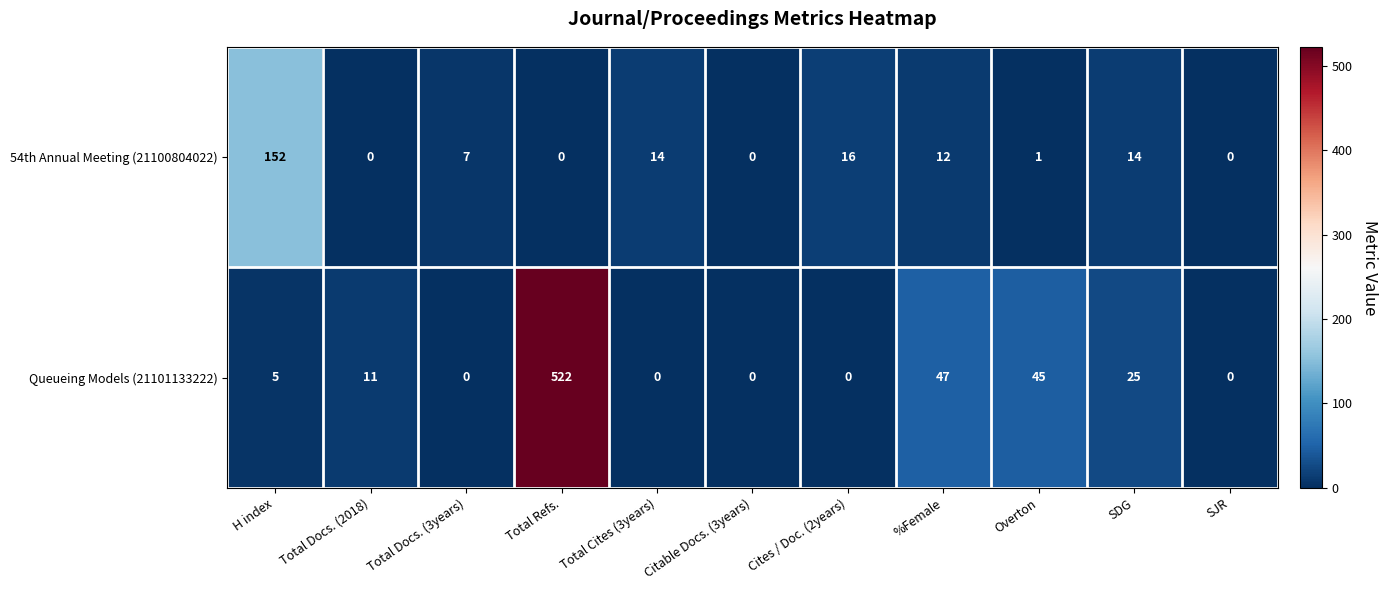

List the series in order of their peak value, highest first.

Queueing Models (21101133222), 54th Annual Meeting (21100804022)